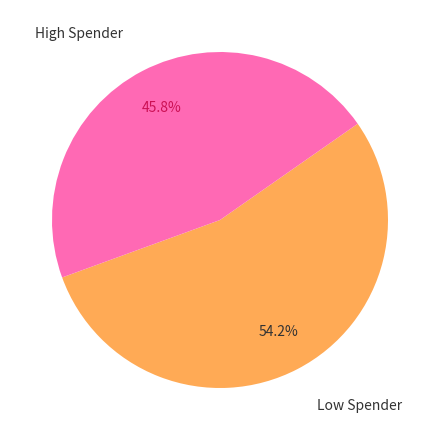

Does any single category account for the majority?

Yes